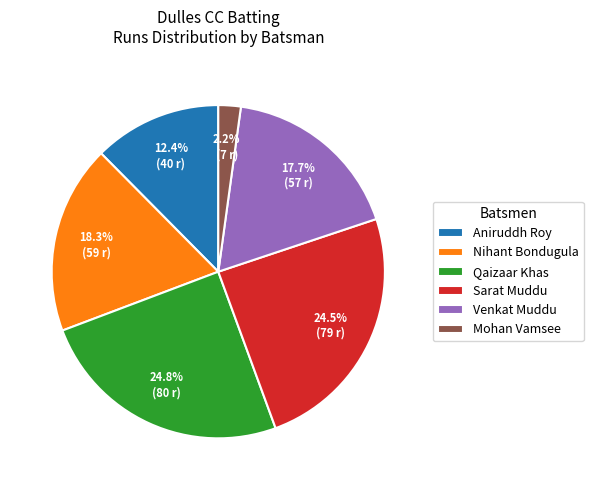

Does Aniruddh Roy represent more than half of the total?

No